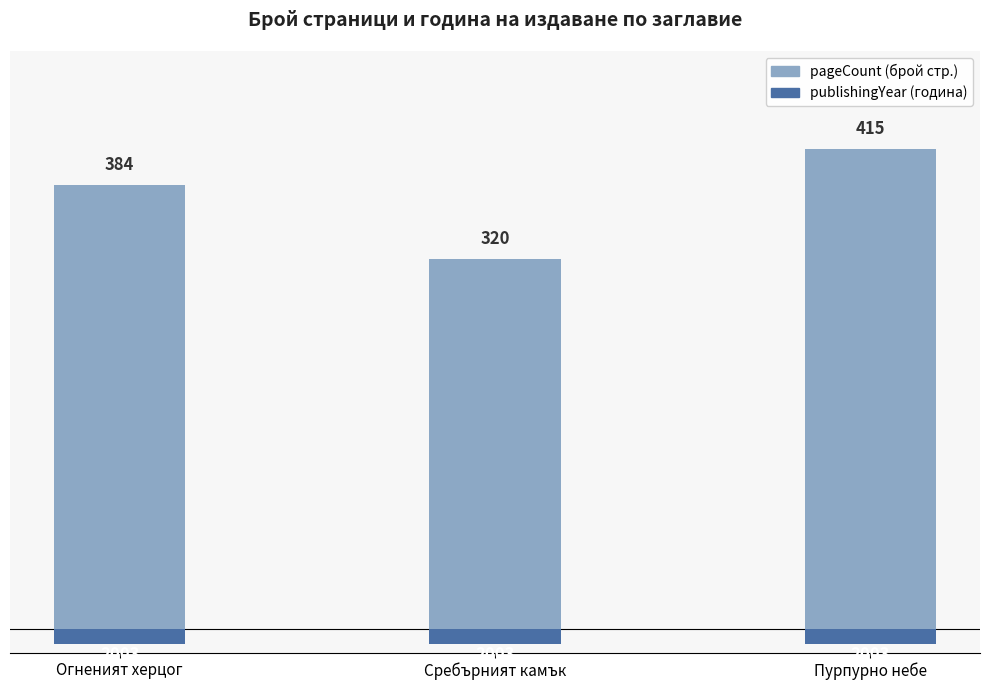

Which category has the lowest value in the pageCount series?

Сребърният камък